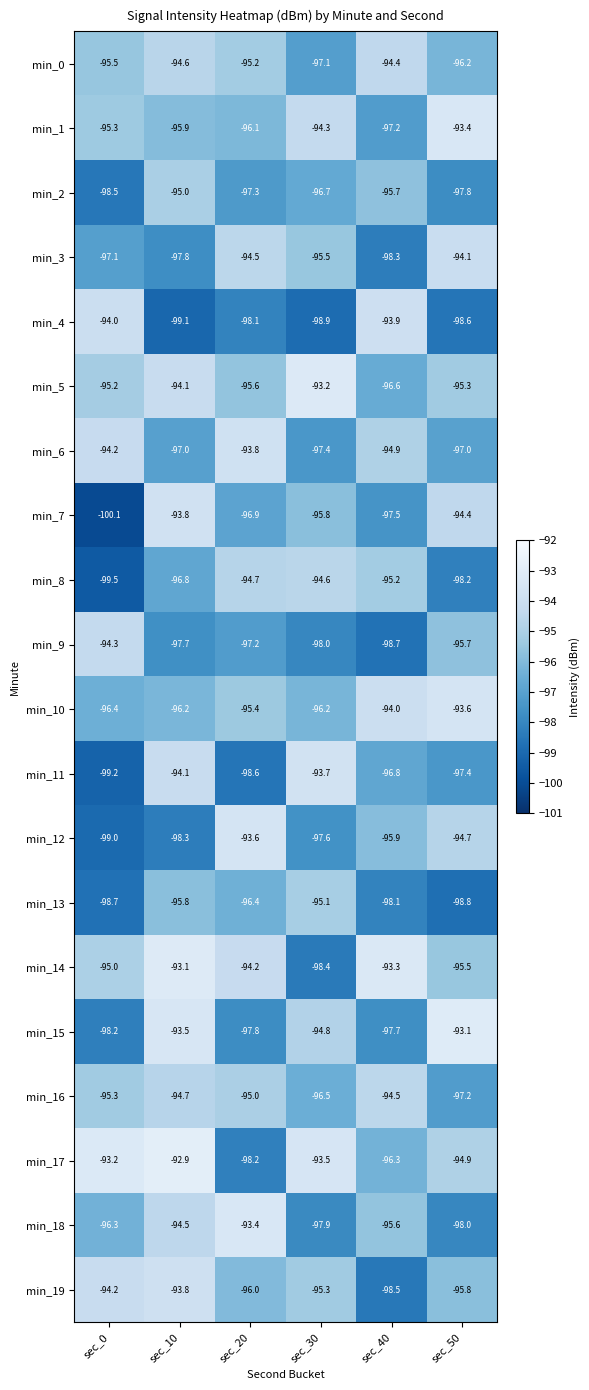

Between sec_30 and sec_40, which series saw the biggest shift?

min_14